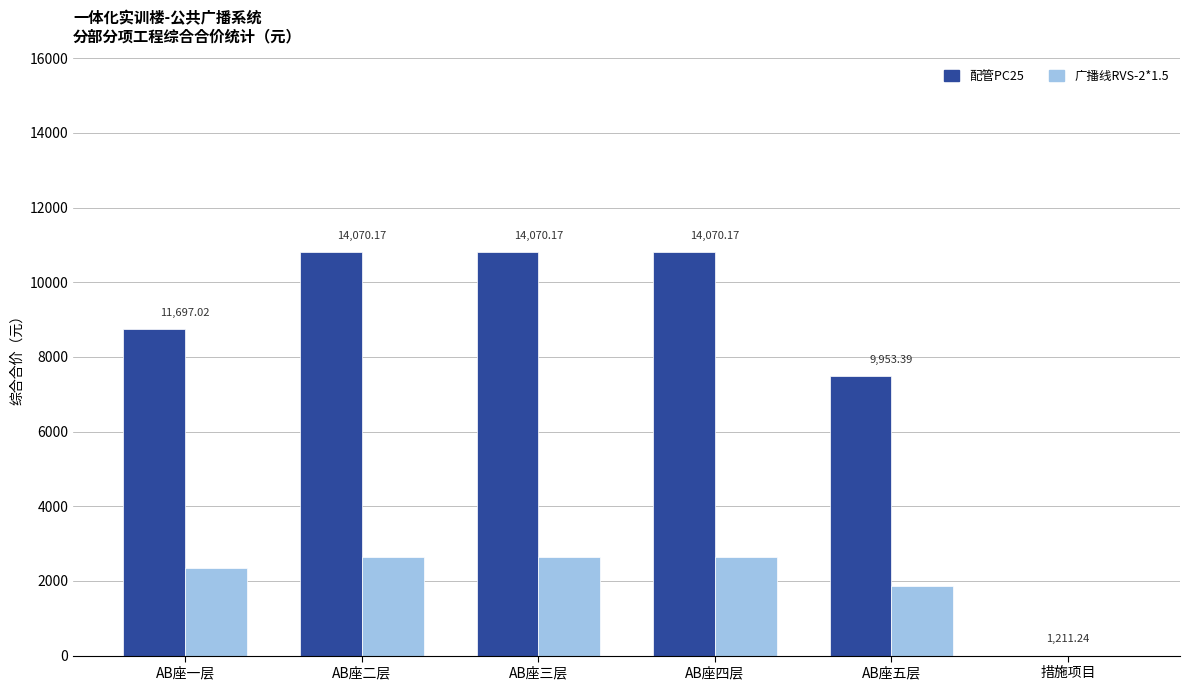

Reading left to right, transcribe all the data shown in this chart.

配管PC25: 8735.5	10815.4	10815.4	10815.4	7484.4	0.0
广播线RVS-2*1.5: 2348.4	2641.7	2641.7	2641.7	1856.0	0.0